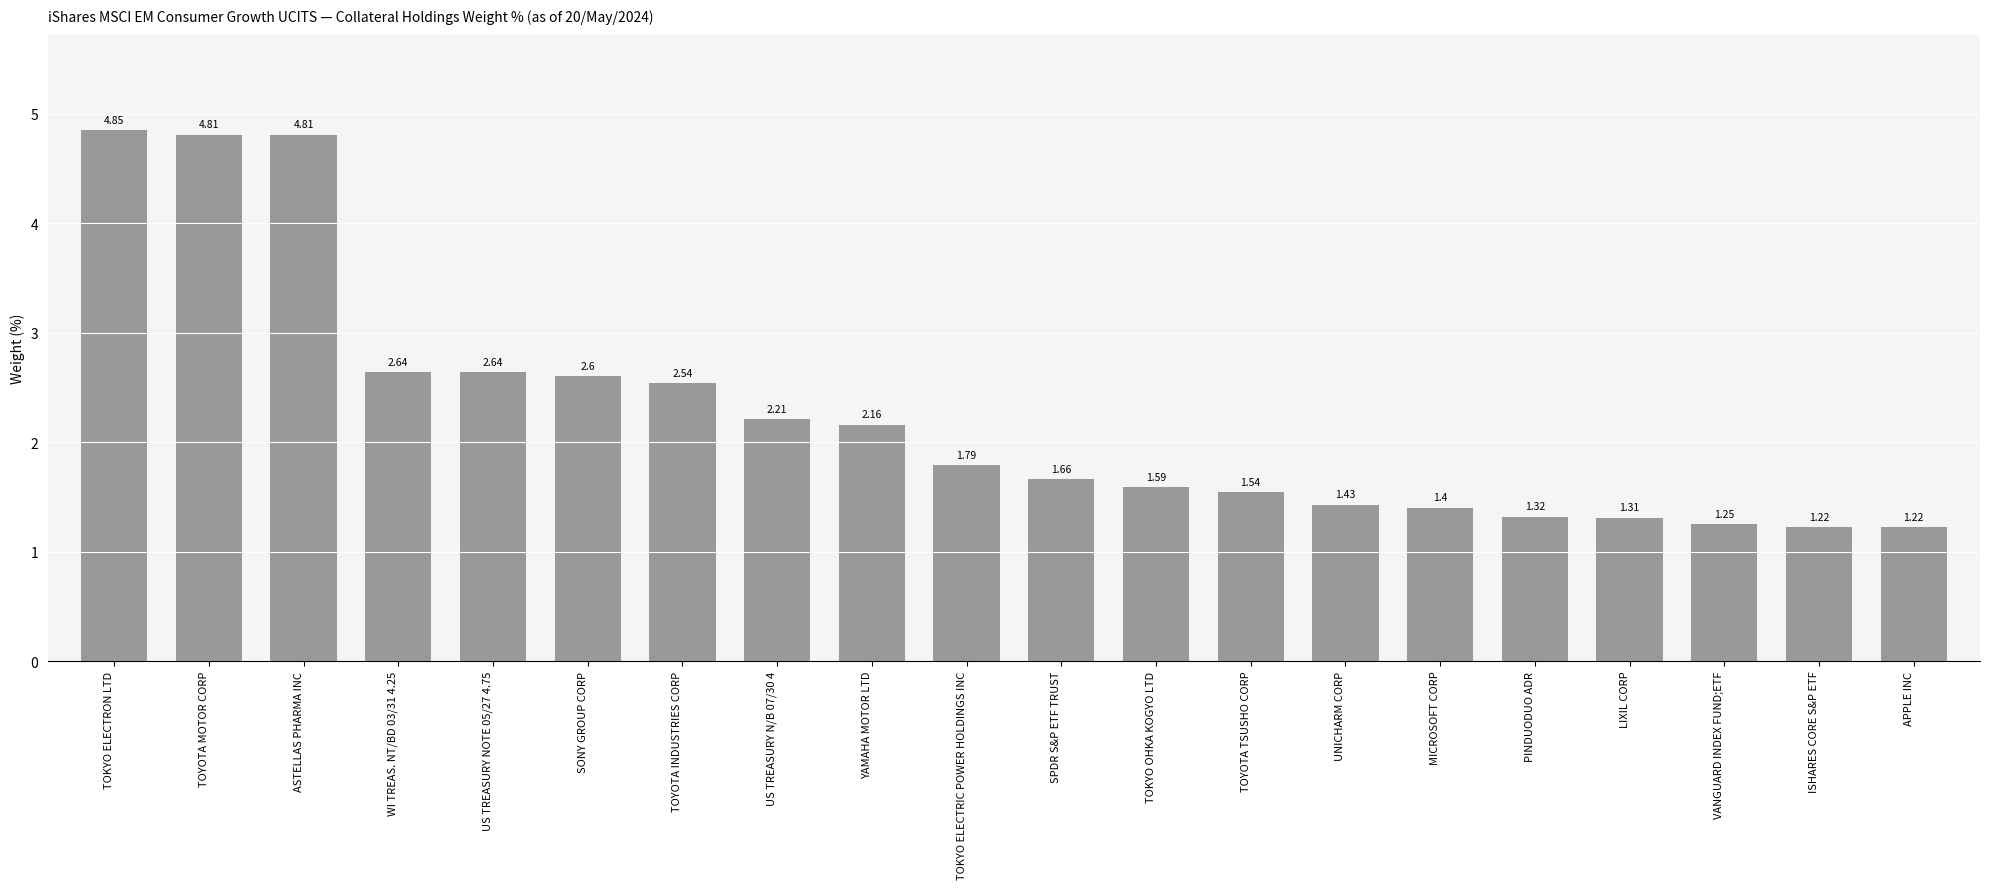

What is the difference between the values at LIXIL CORP and TOKYO OHKA KOGYO LTD?

0.3